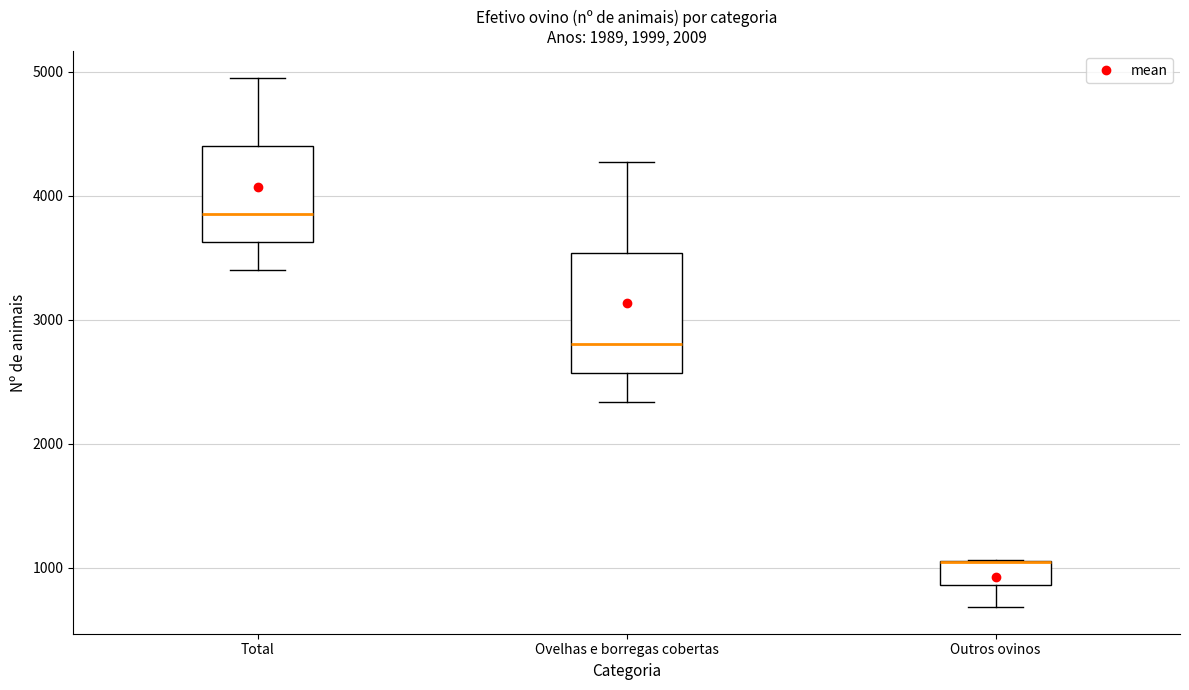

Where is the lower edge of the box for Ovelhas e borregas cobertas on the y-axis? The values are not printed on the chart, so give them approximately, as read against the axis.

2600